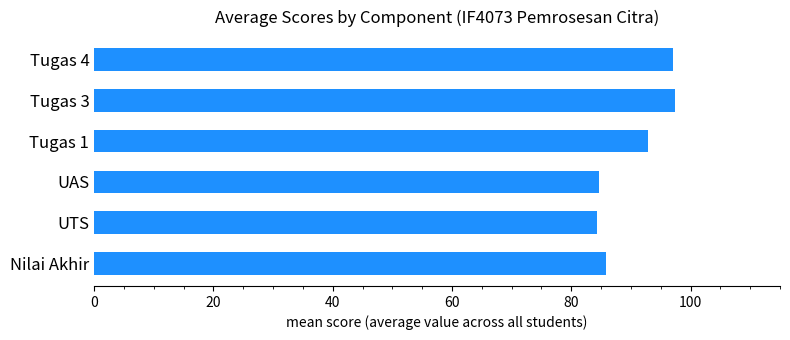

What is the minimum value shown in the chart?

84.4